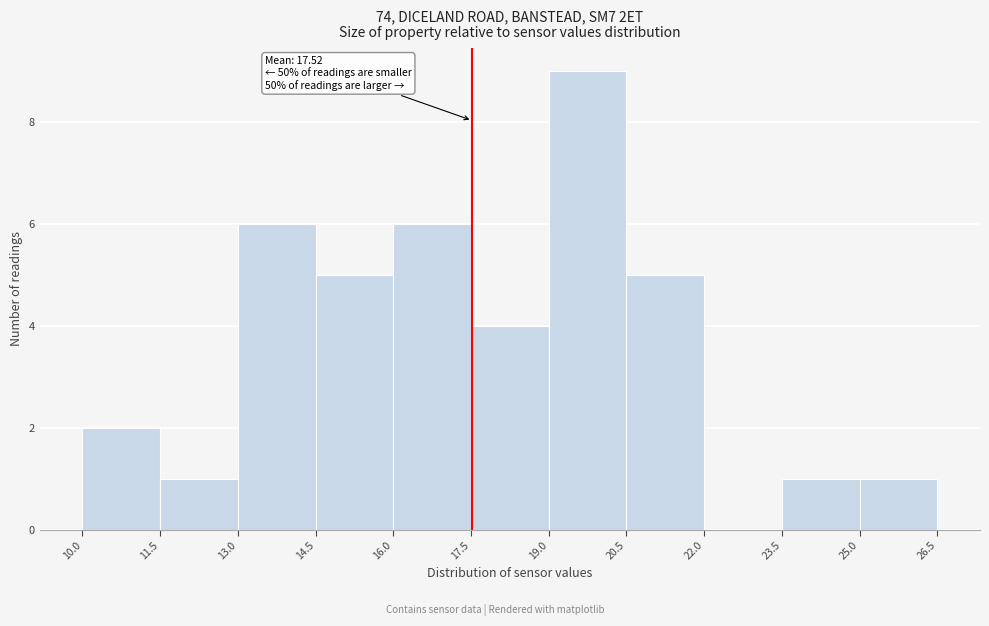

Which range on the x-axis has the tallest bar?

19.0 to 20.5